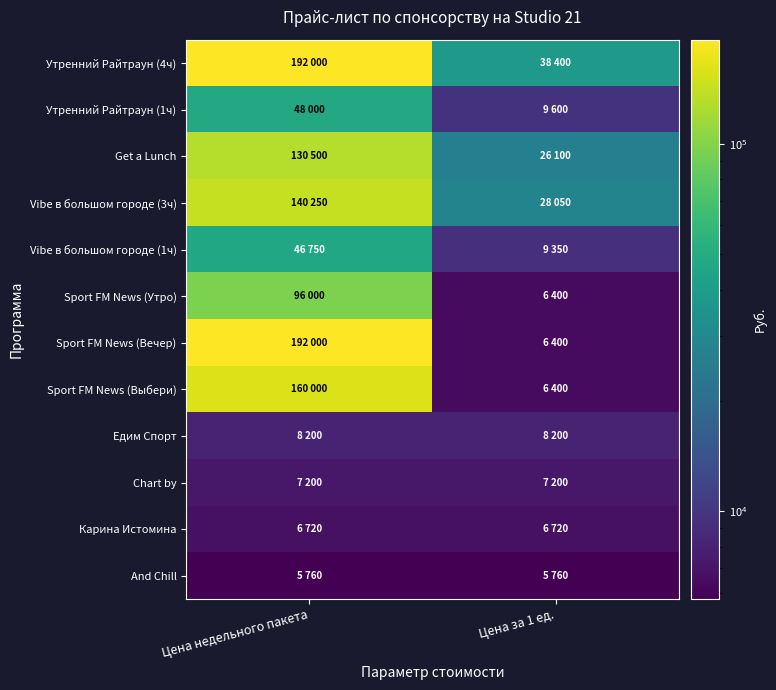

At which category is the sum across all series the highest?

Цена недельного пакета